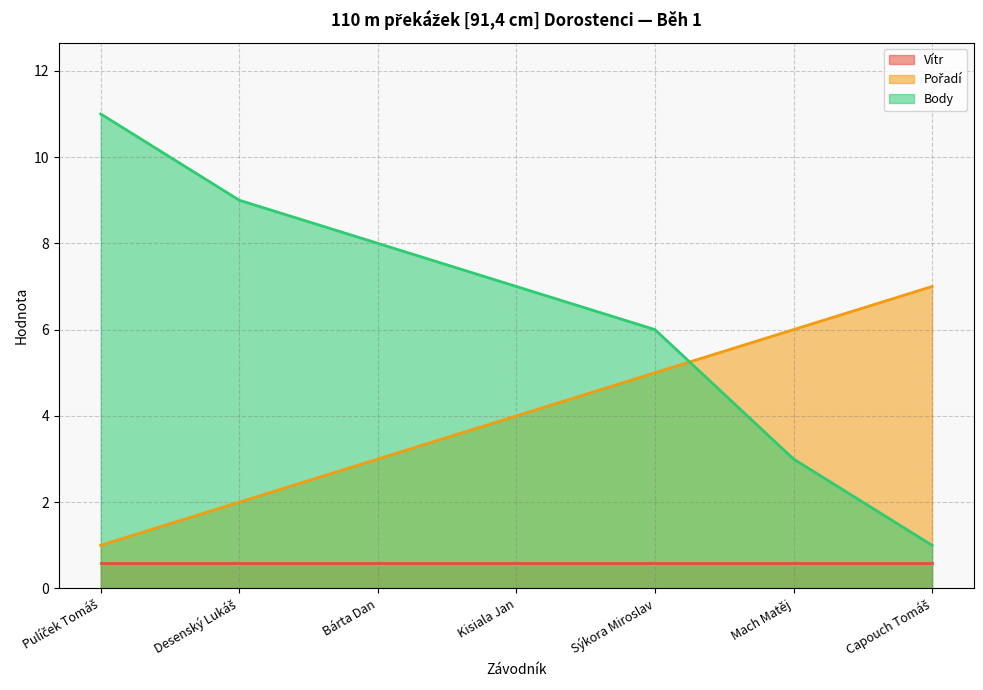

What is the total value across all series at Mach Matěj?

9.6